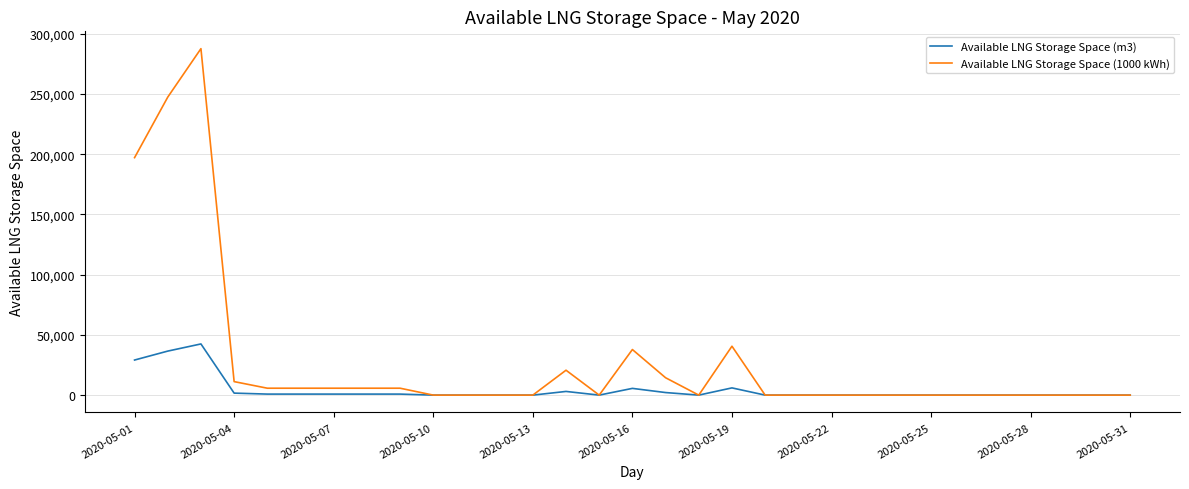

What is the greatest value displayed?

287610